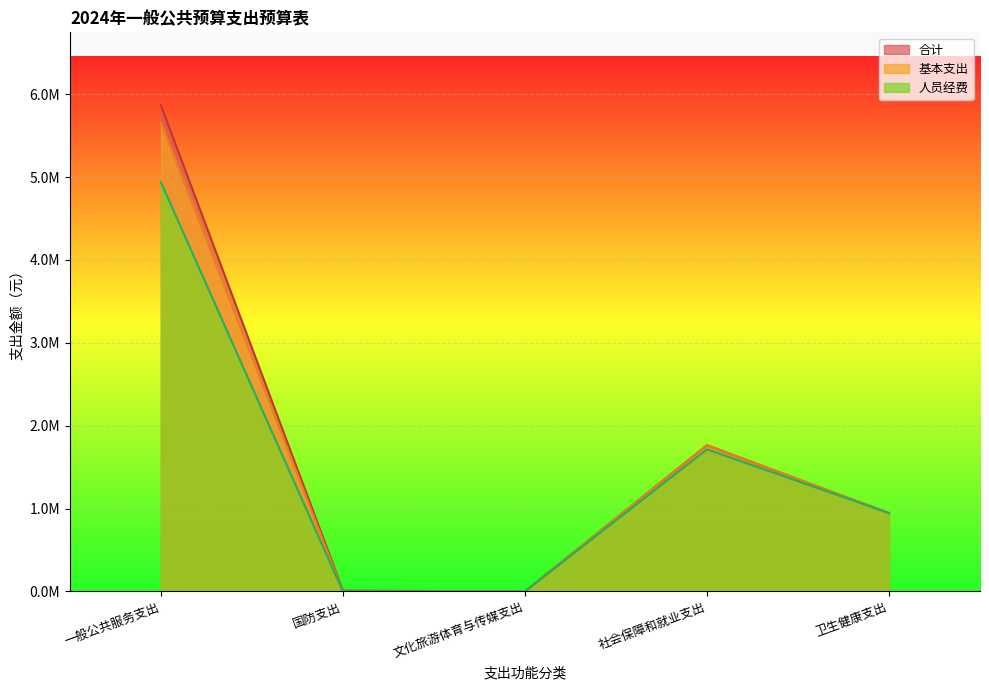

At which category is the sum across all series the highest?

一般公共服务支出